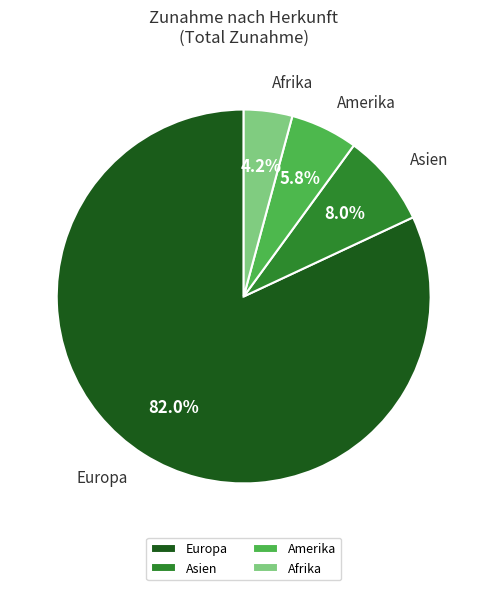

Does Amerika represent more than half of the total?

No